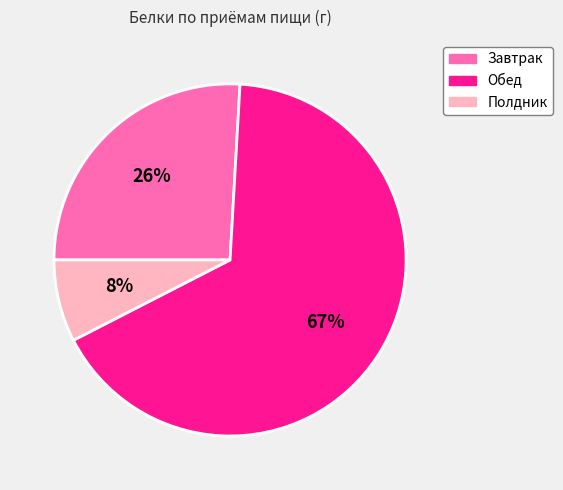

How many slices are in this pie chart?

3